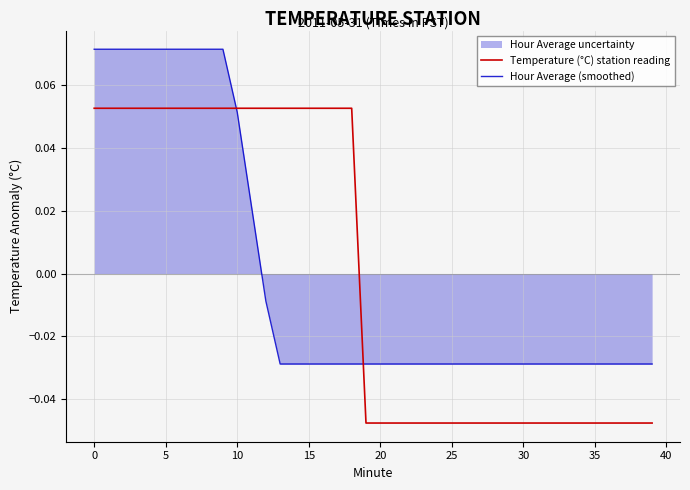

Which series has the largest range (max minus min)?

Temperature (°C) station reading